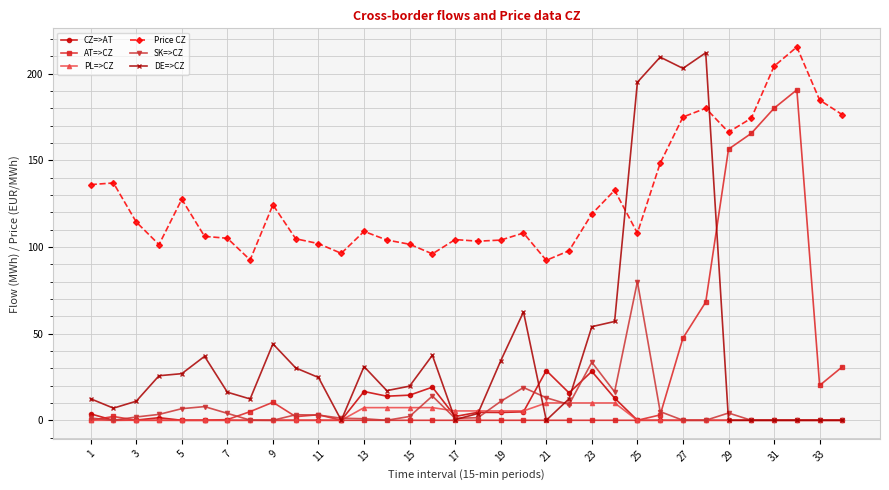

Which series has the largest total across all categories?

Price CZ